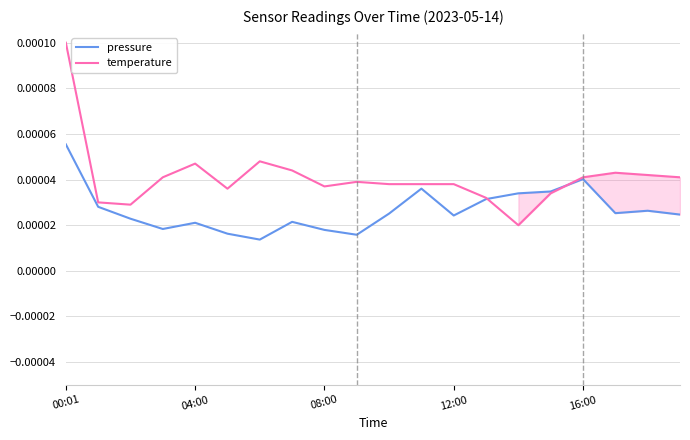

How many intersections are there between temperature and pressure?

2